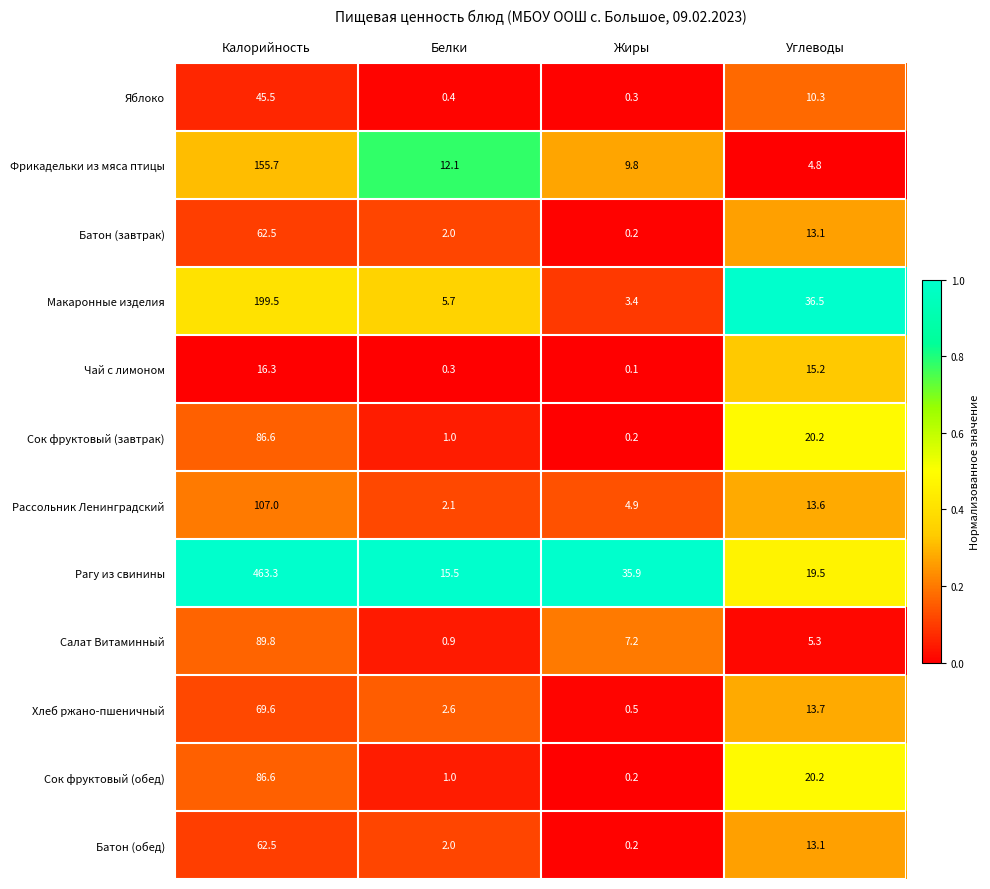

Rank the categories by Макаронные изделия value from highest to lowest.

Калорийность, Углеводы, Белки, Жиры